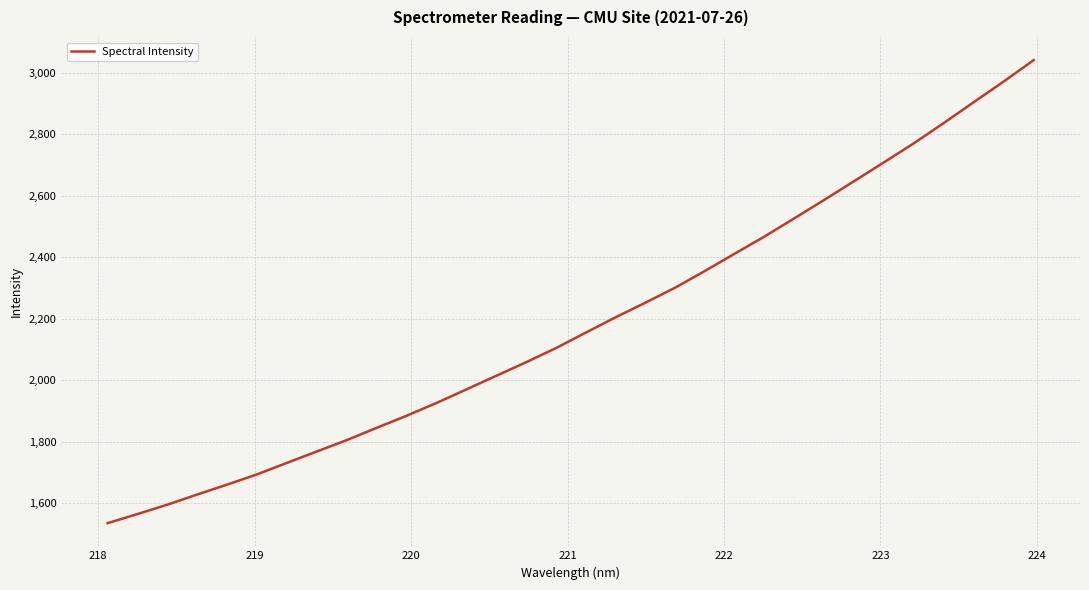

What is the difference between the second highest and minimum values?

1437.8